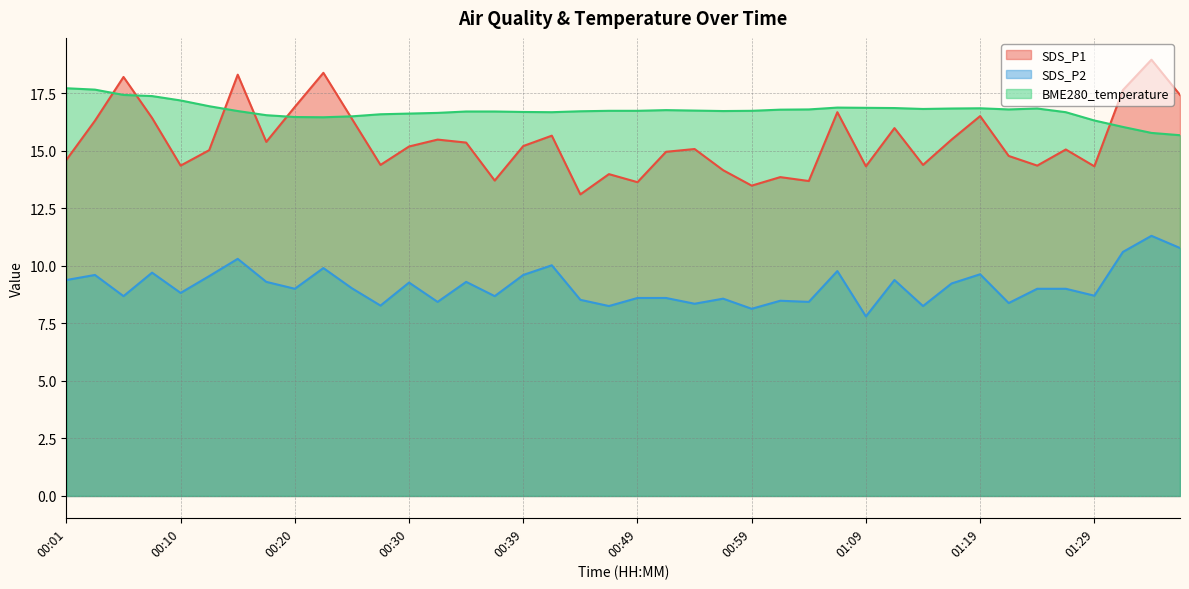

Which has a higher value, 00:22 or 00:01?

00:22